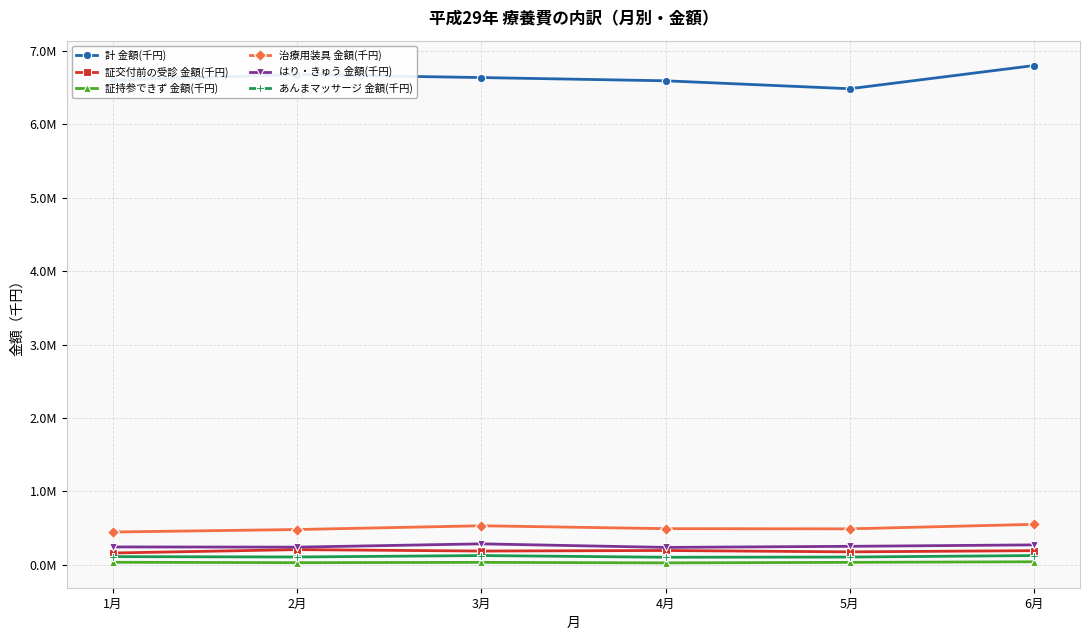

What are all the series names shown in the legend?

計 金額(千円), 証交付前の受診 金額(千円), 証持参できず 金額(千円), 治療用装具 金額(千円), はり・きゅう 金額(千円), あんまマッサージ 金額(千円)